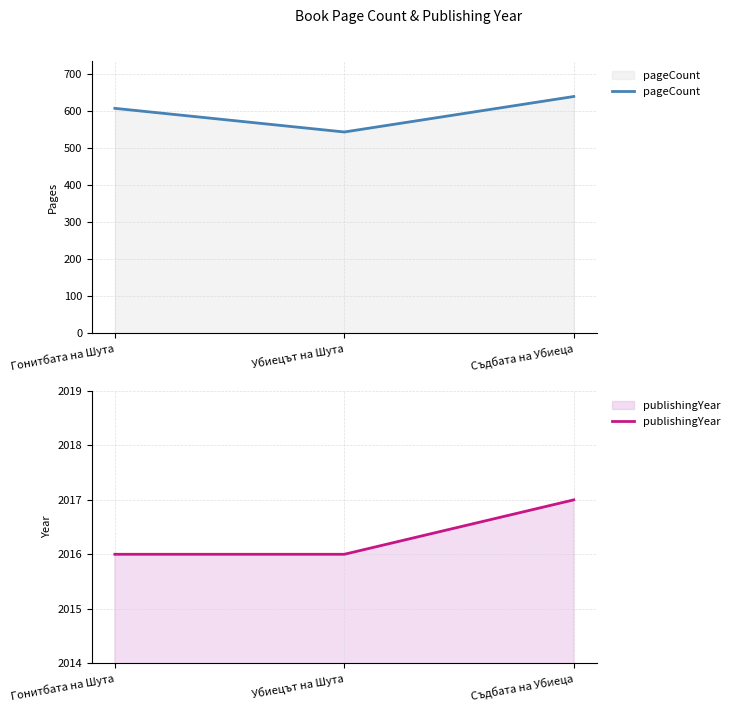

The value of publishingYear at Съдбата на Убиеца is 2017. True or false?

True